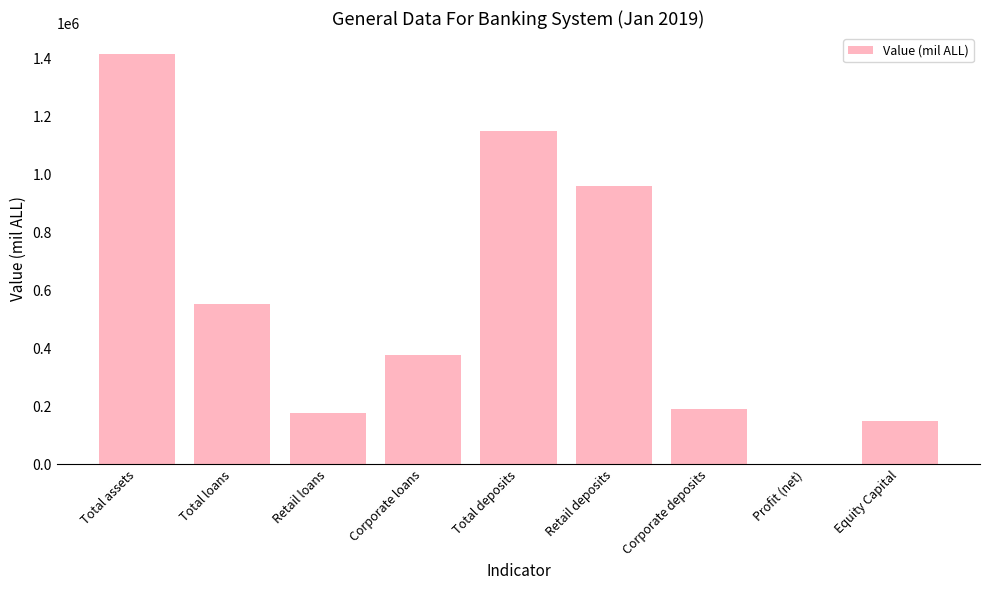

True or false: the data shows 552989.9 at Total loans.

True